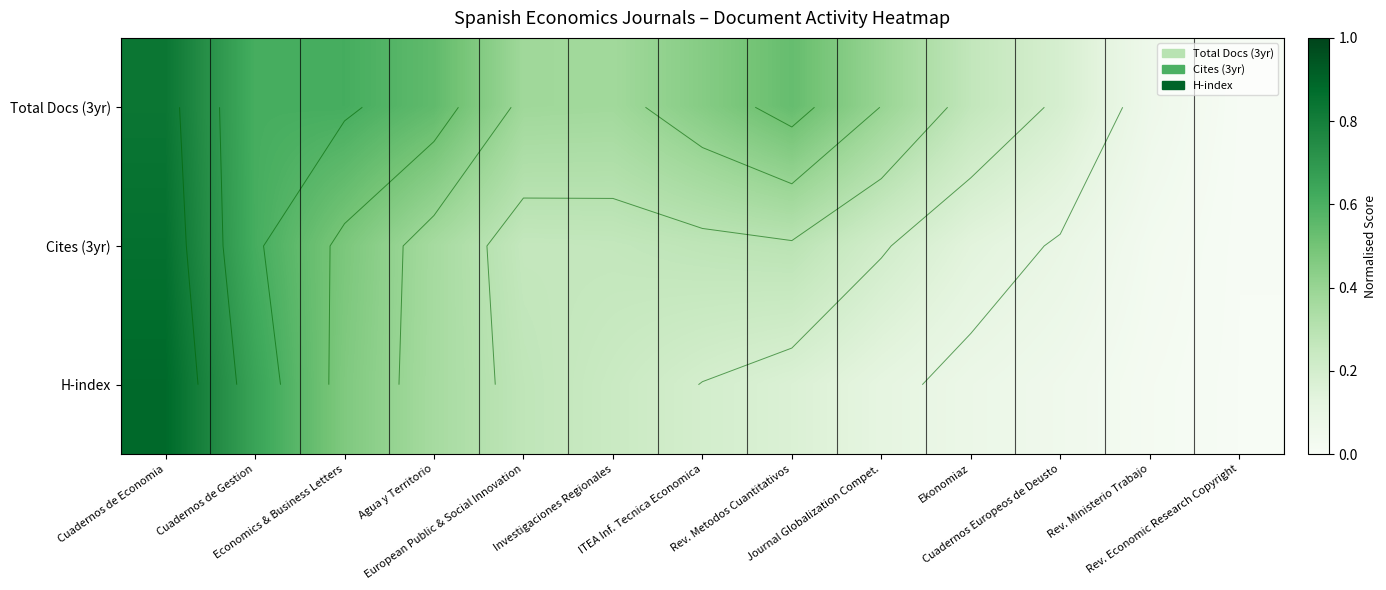

Rank the series by their average value, from lowest to highest.

H-index, Cites (3yr), Total Docs (3yr)